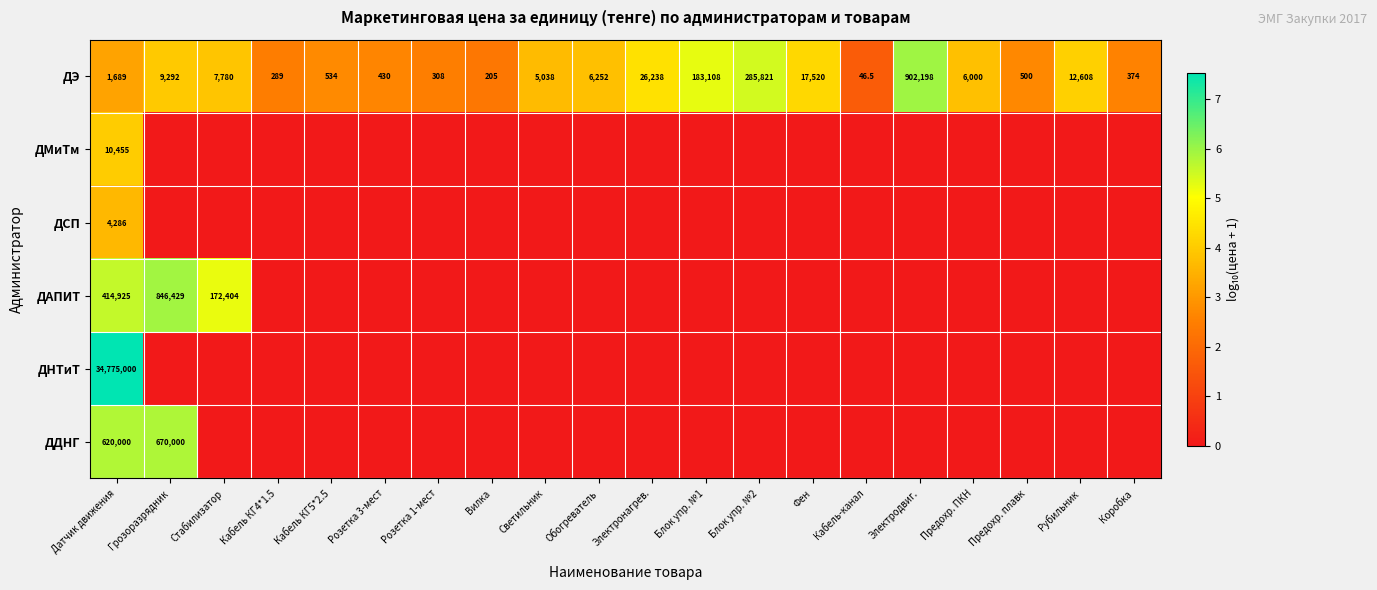

What is the maximum value shown in the chart?

7.5